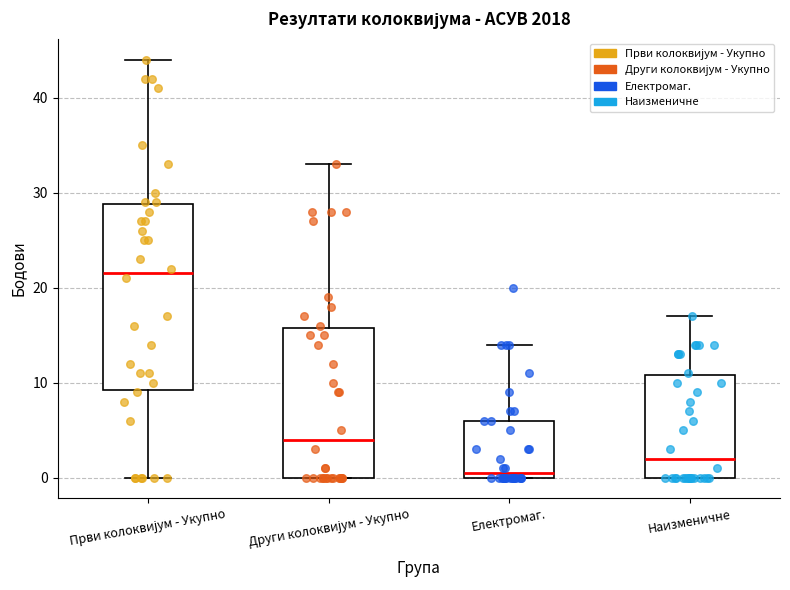

Reading left to right, transcribe this box plot: for each box, give where its median line is, the range the box spans, and where its two whiskers end, as read against the y-axis. The values are not printed on the chart, so give them approximately, as read against the axis.

Први колоквијум - Укупно: median 22, box 9 to 29, whiskers 0 to 44
Други колоквијум - Укупно: median 4, box 0 to 16, whiskers 0 to 33
Електромаг.: median 1, box 0 to 6, whiskers 0 to 14
Наизменичне: median 2, box 0 to 11, whiskers 0 to 17